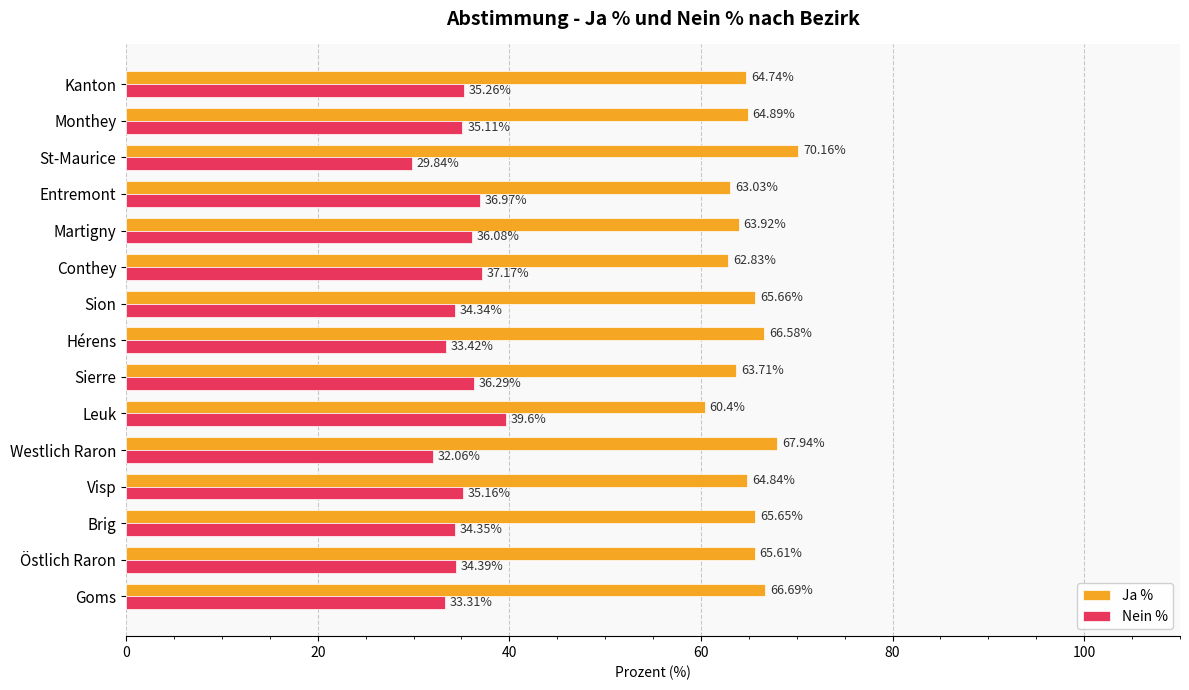

What is the average value of the Ja % series?

65.1